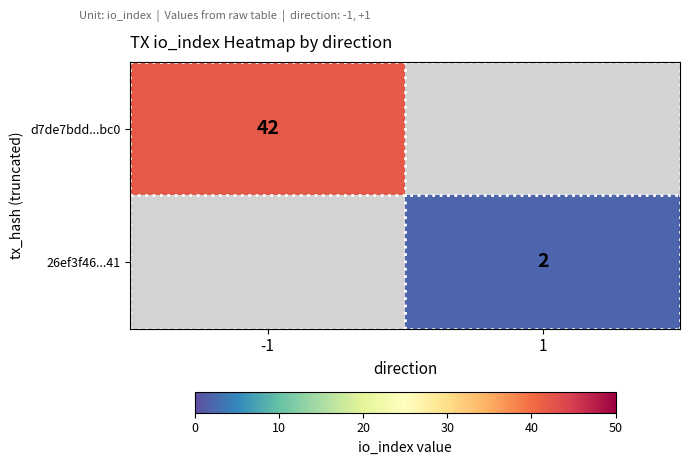

True or false: 26ef3f46...41 has a value of 4 at 1.

False